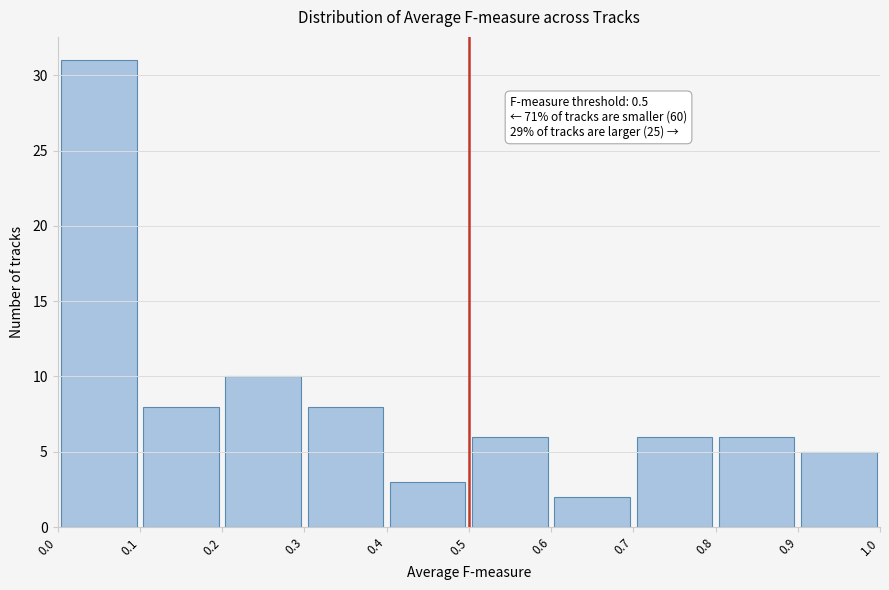

Which range on the x-axis has the tallest bar?

0.0 to 0.1